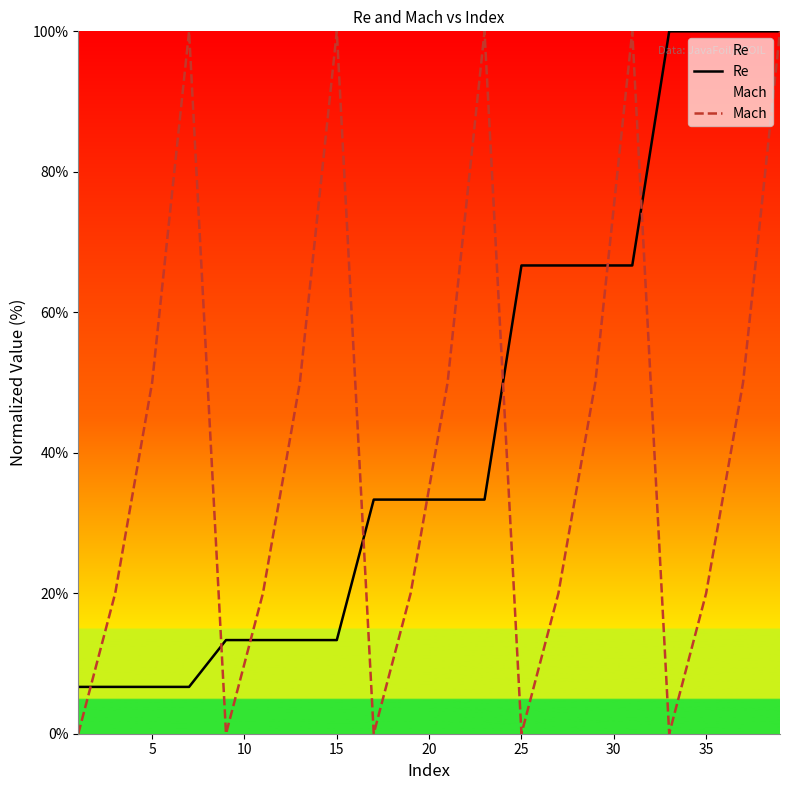

Rank the series at 5 from highest to lowest value.

Mach, Re